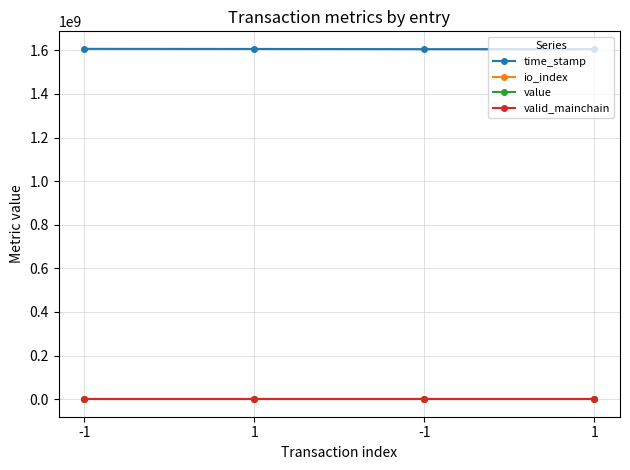

At which label does value reach its peak?

-1